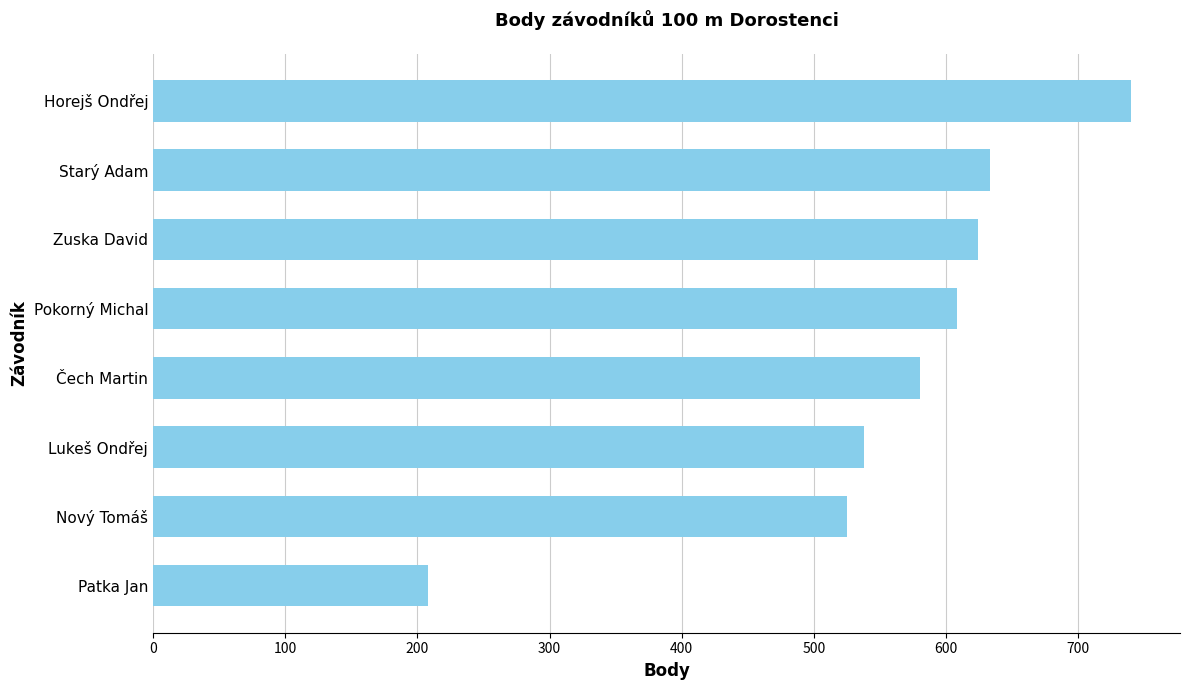

What is the difference between the values at Zuska David and Nový Tomáš?

99